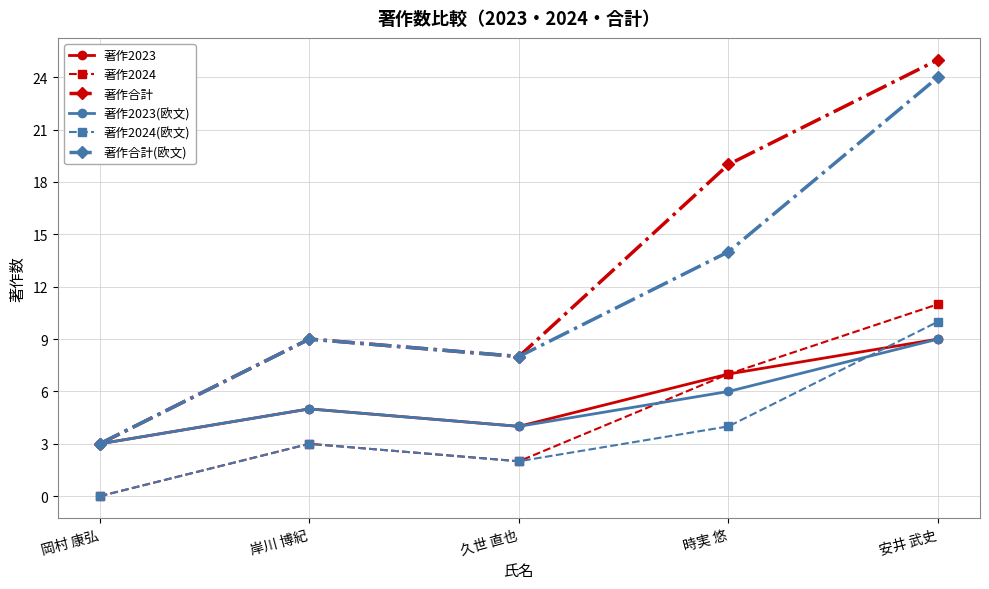

Reading left to right, list all the values displayed in this chart.

著作2023: 3	5	4	7	9
著作2024: 0	3	2	7	11
著作合計: 3	9	8	19	25
著作2023(欧文): 3	5	4	6	9
著作2024(欧文): 0	3	2	4	10
著作合計(欧文): 3	9	8	14	24